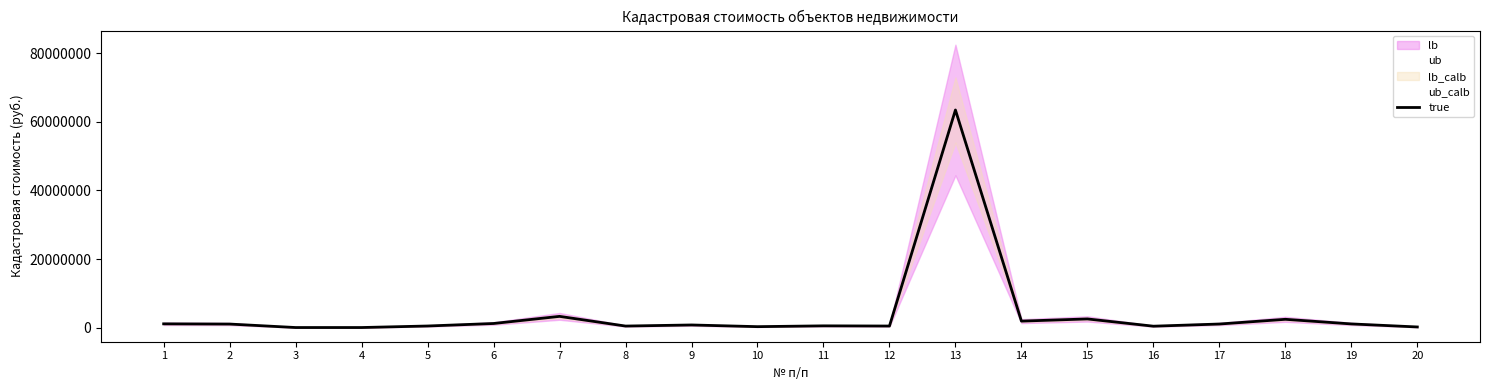

What is the sum of all values?

83036641.8